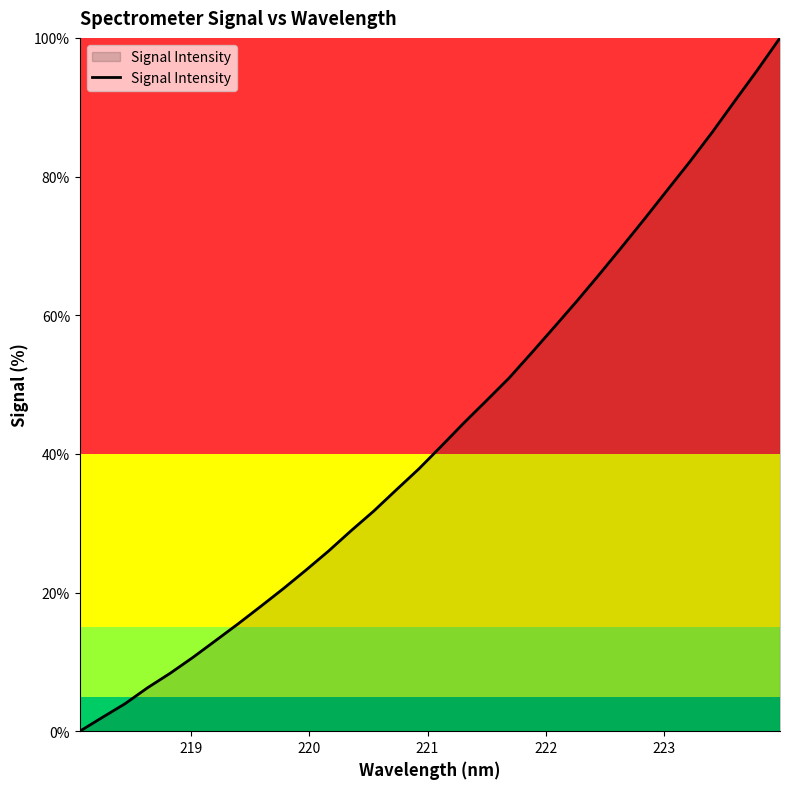

What is the greatest value displayed?

100.0